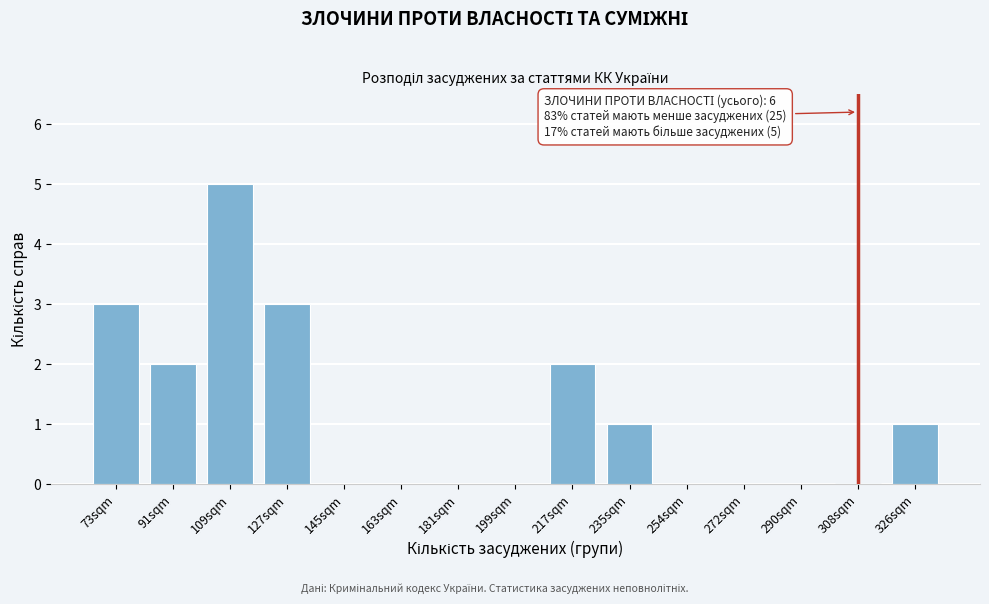

Reading left to right, transcribe all the data shown in this chart.

73sqm=3	91sqm=2	109sqm=5	127sqm=3	145sqm=0	163sqm=0	181sqm=0	199sqm=0	217sqm=2	235sqm=1	254sqm=0	272sqm=0	290sqm=0	308sqm=0	326sqm=1